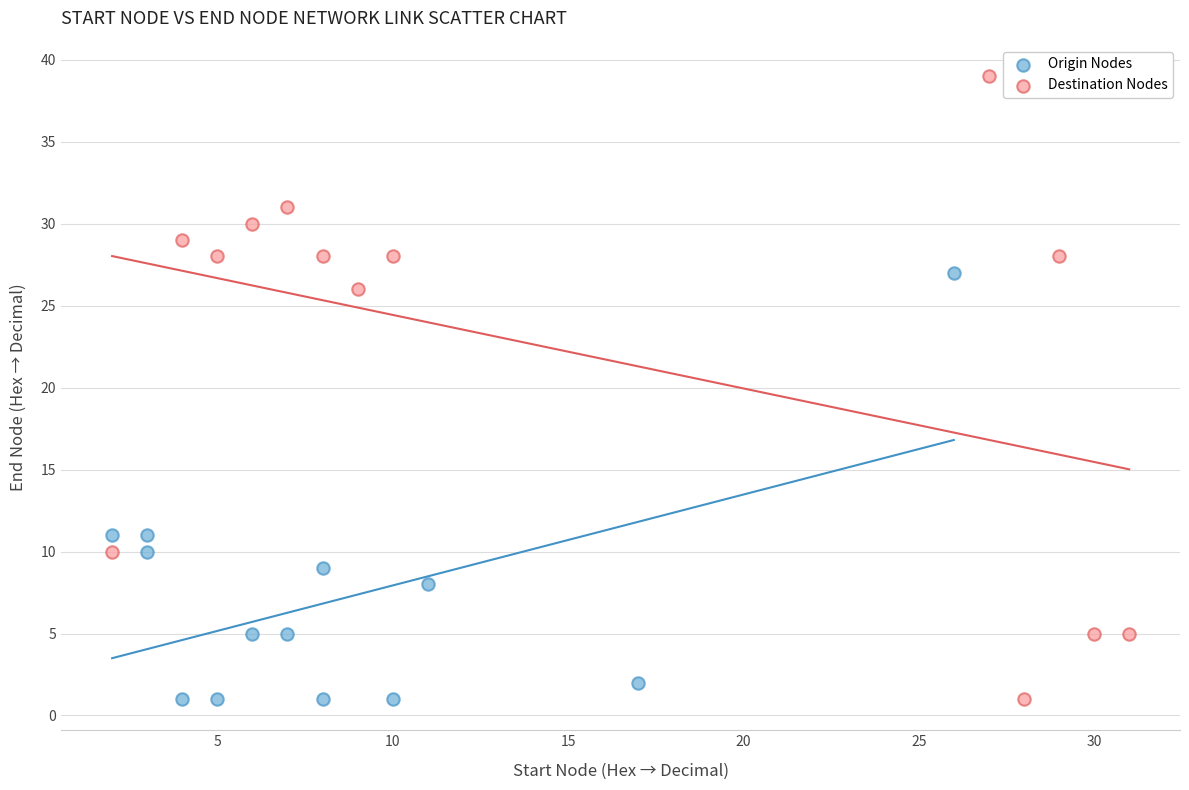

Which series contains the highest Y value?

Destination Nodes